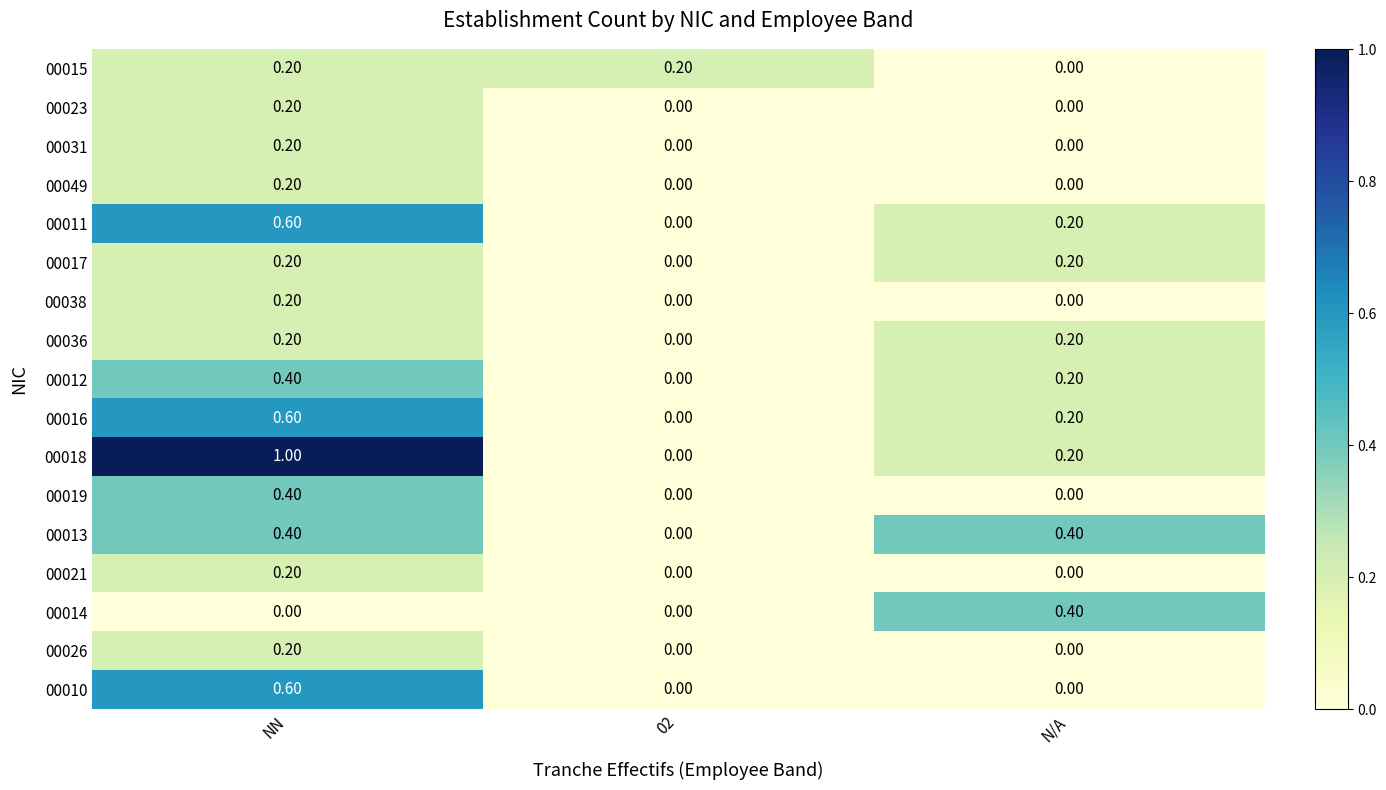

At how many categories does at least one series exceed 0?

3